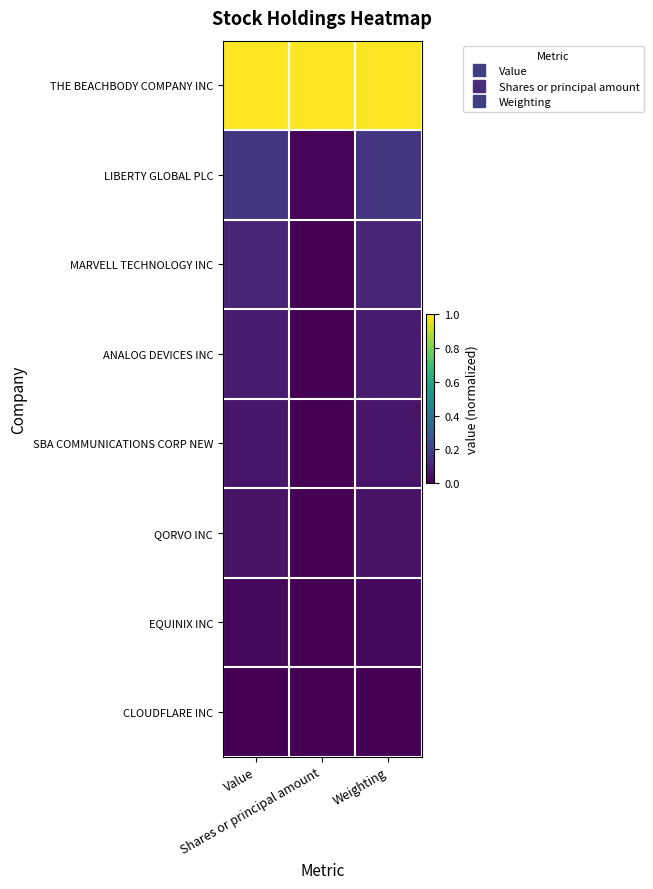

Reading left to right, what are all the values shown in this chart?

THE BEACHBODY COMPANY INC: Value=1.0	Shares or principal amount=1.0	Weighting=1.0
LIBERTY GLOBAL PLC: Value=0.2	Shares or principal amount=0.0	Weighting=0.2
MARVELL TECHNOLOGY INC: Value=0.1	Shares or principal amount=0.0	Weighting=0.1
ANALOG DEVICES INC: Value=0.1	Shares or principal amount=0.0	Weighting=0.1
SBA COMMUNICATIONS CORP NEW: Value=0.1	Shares or principal amount=0.0	Weighting=0.1
QORVO INC: Value=0.1	Shares or principal amount=0.0	Weighting=0.1
EQUINIX INC: Value=0.0	Shares or principal amount=0.0	Weighting=0.0
CLOUDFLARE INC: Value=0.0	Shares or principal amount=0.0	Weighting=0.0